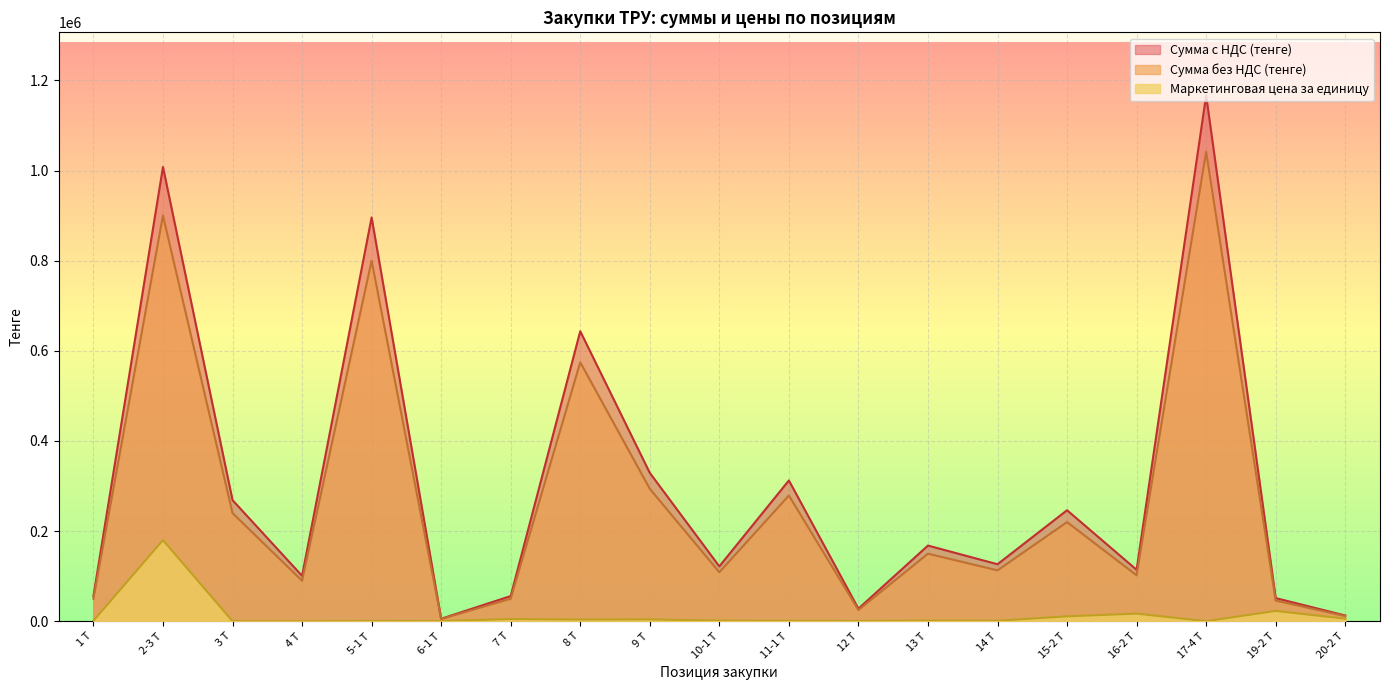

The value of Сумма с НДС (тенге) at 5-1 Т is 896004.0. True or false?

True